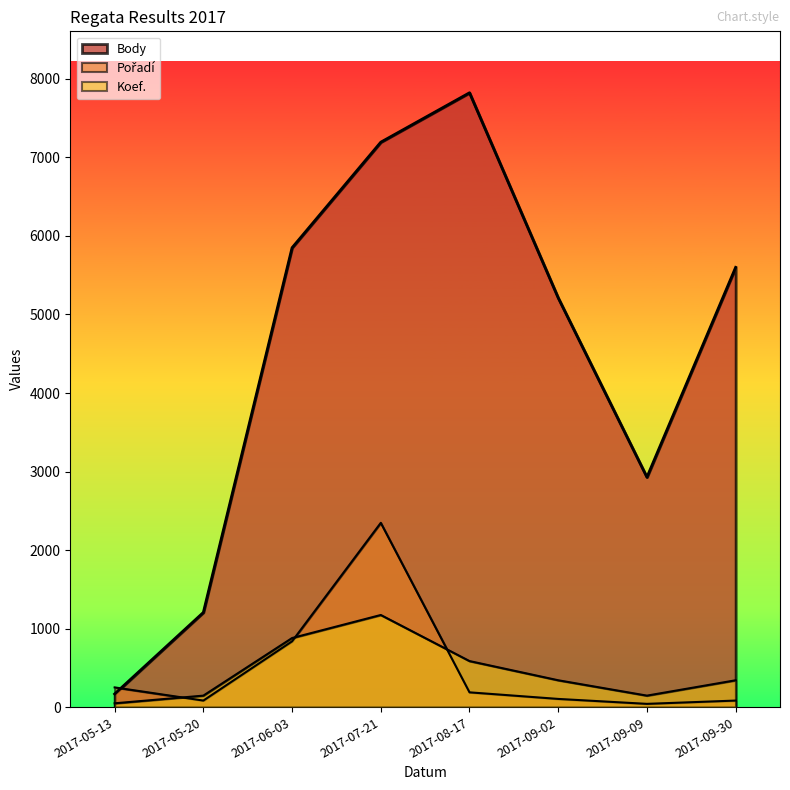

Which series changed the most between 2017-07-21 and 2017-09-30?

Pořadí